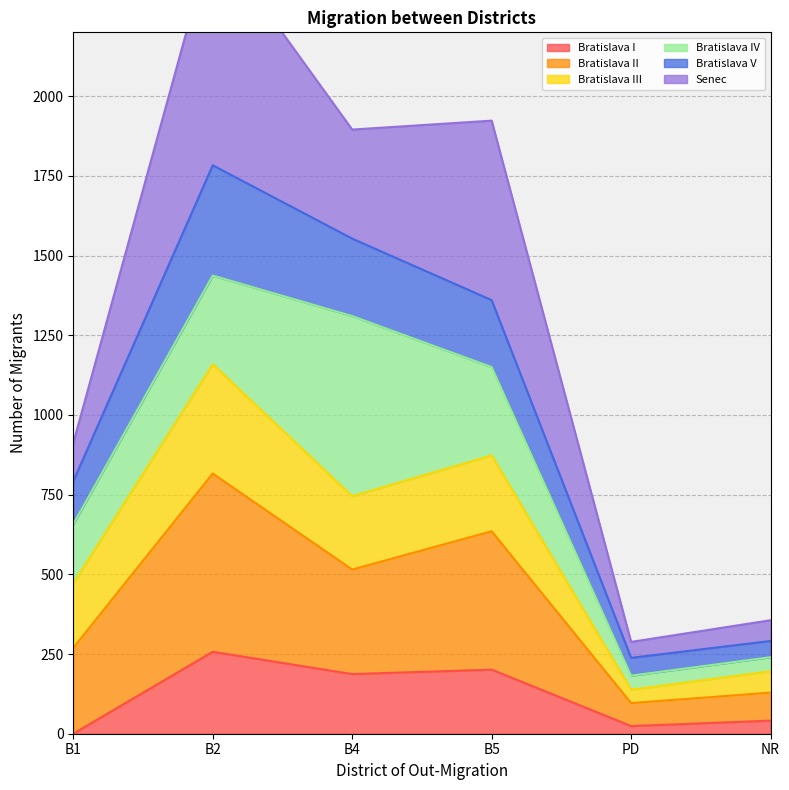

Does the chart have visible grid lines?

Yes